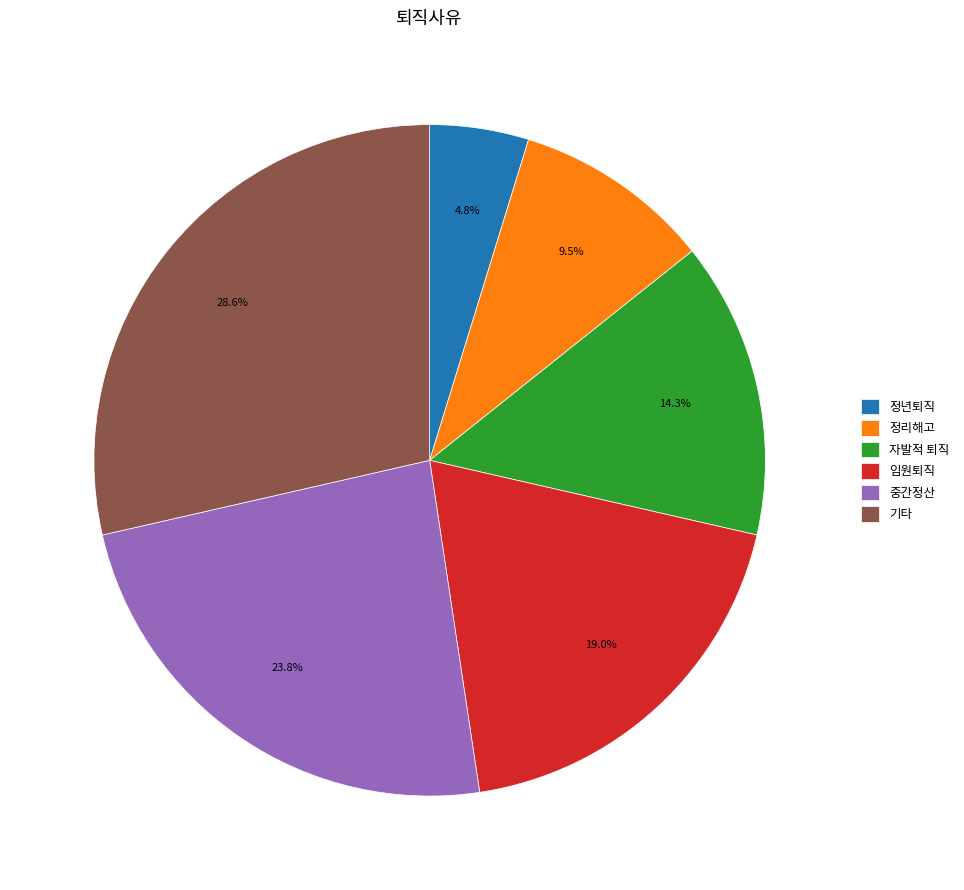

To the nearest percent, what is the difference between the 정리해고 and 중간정산 slice percentages?

14%